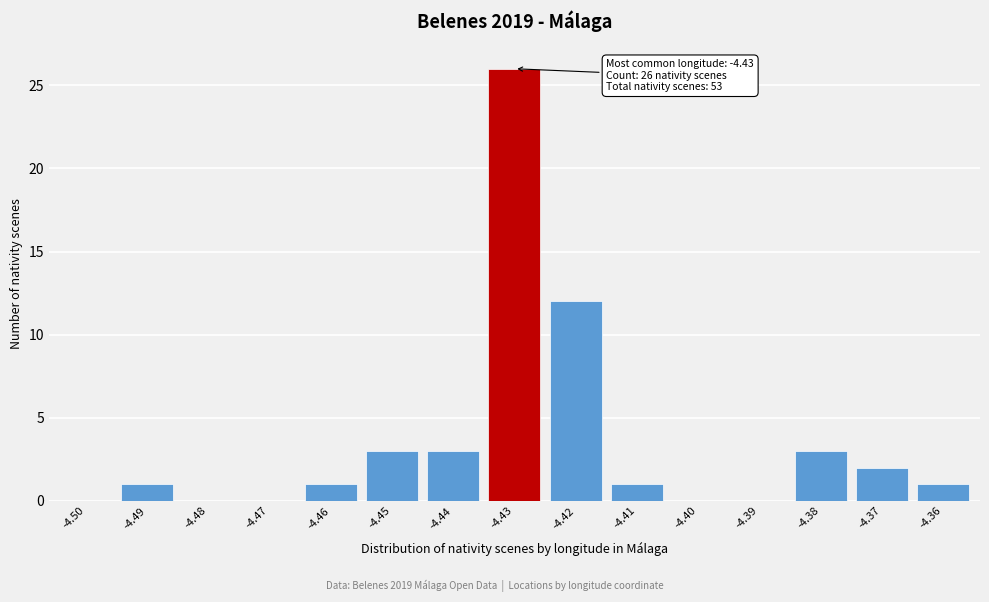

Reading left to right, list all the values displayed in this chart.

-4.50=0	-4.49=1	-4.48=0	-4.47=0	-4.46=1	-4.45=3	-4.44=3	-4.43=26	-4.42=12	-4.41=1	-4.40=0	-4.39=0	-4.38=3	-4.37=2	-4.36=1